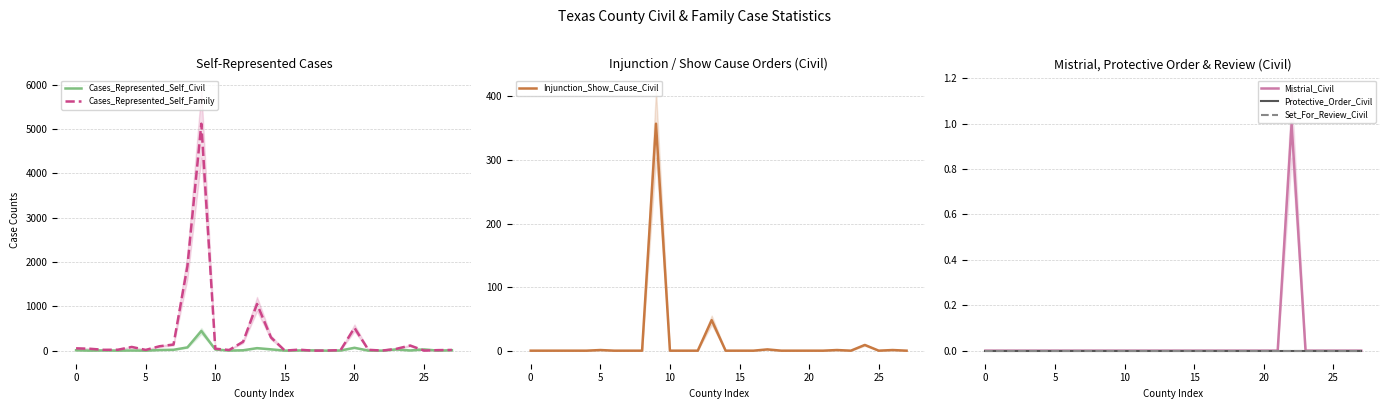

True or false: Cases_Represented_Self_Civil has more than 0 points higher than both neighbors.

True